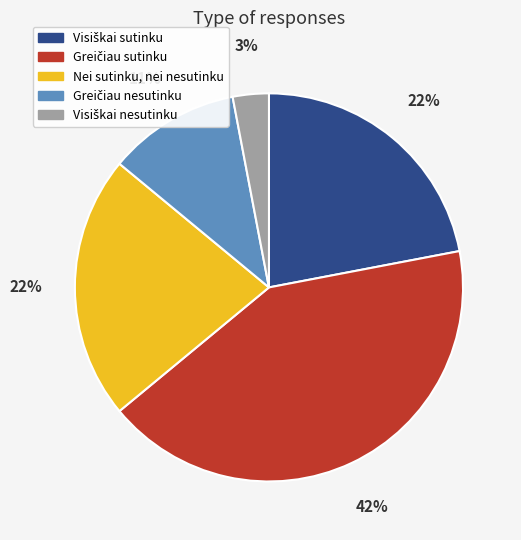

Is it true that Nei sutinku, nei nesutinku is 16% of the pie?

False